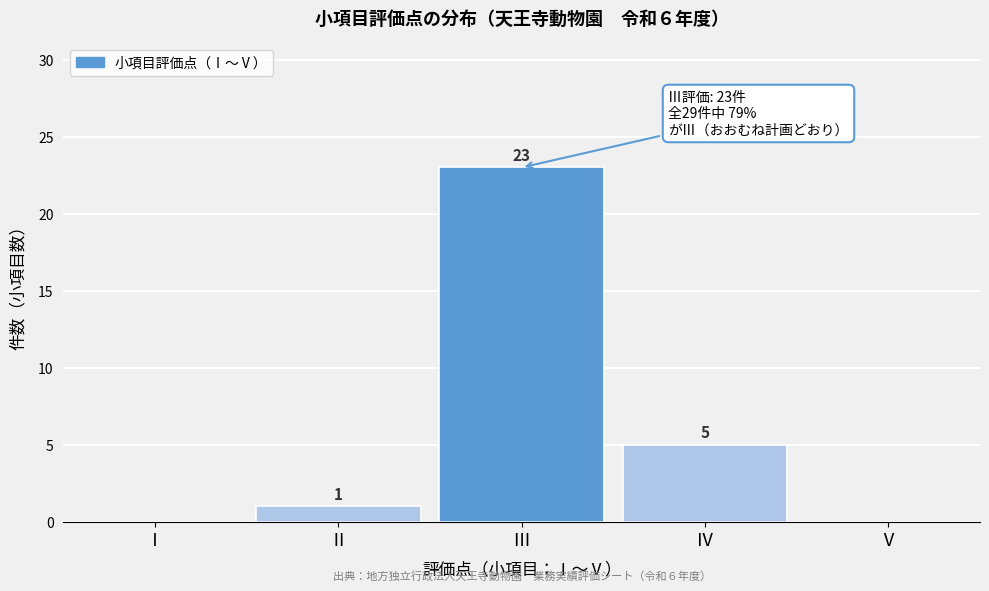

Reading left to right, extract all data points from this chart.

Ⅰ=0	Ⅱ=1	Ⅲ=23	Ⅳ=5	Ⅴ=0